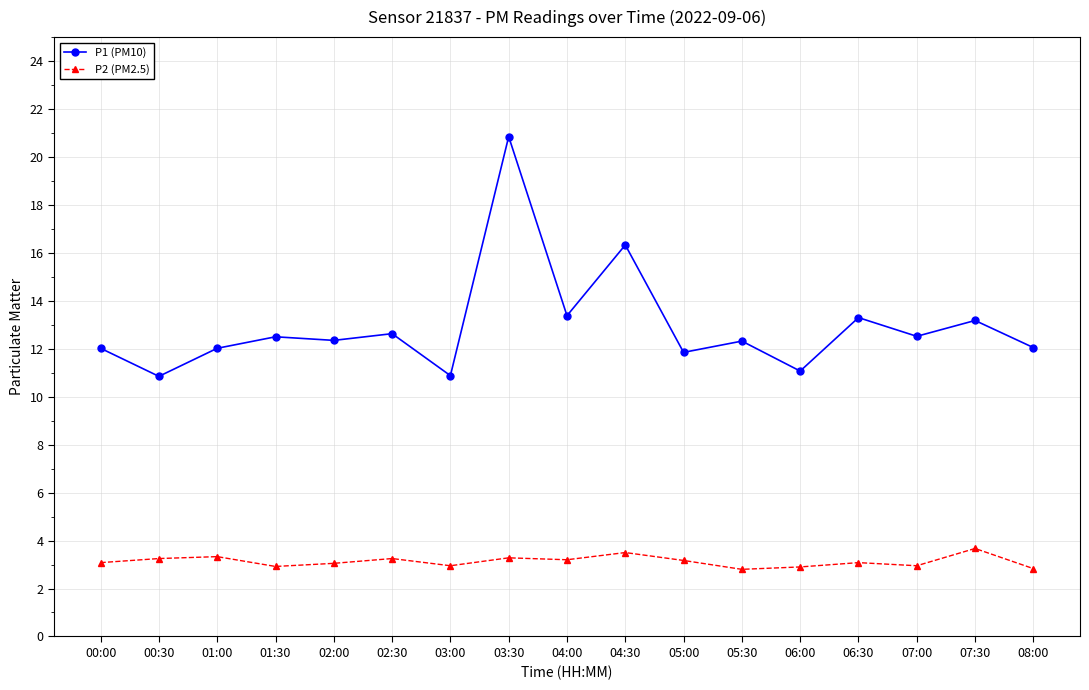

List the series in order of their overall mean, highest first.

P1 (PM10), P2 (PM2.5)